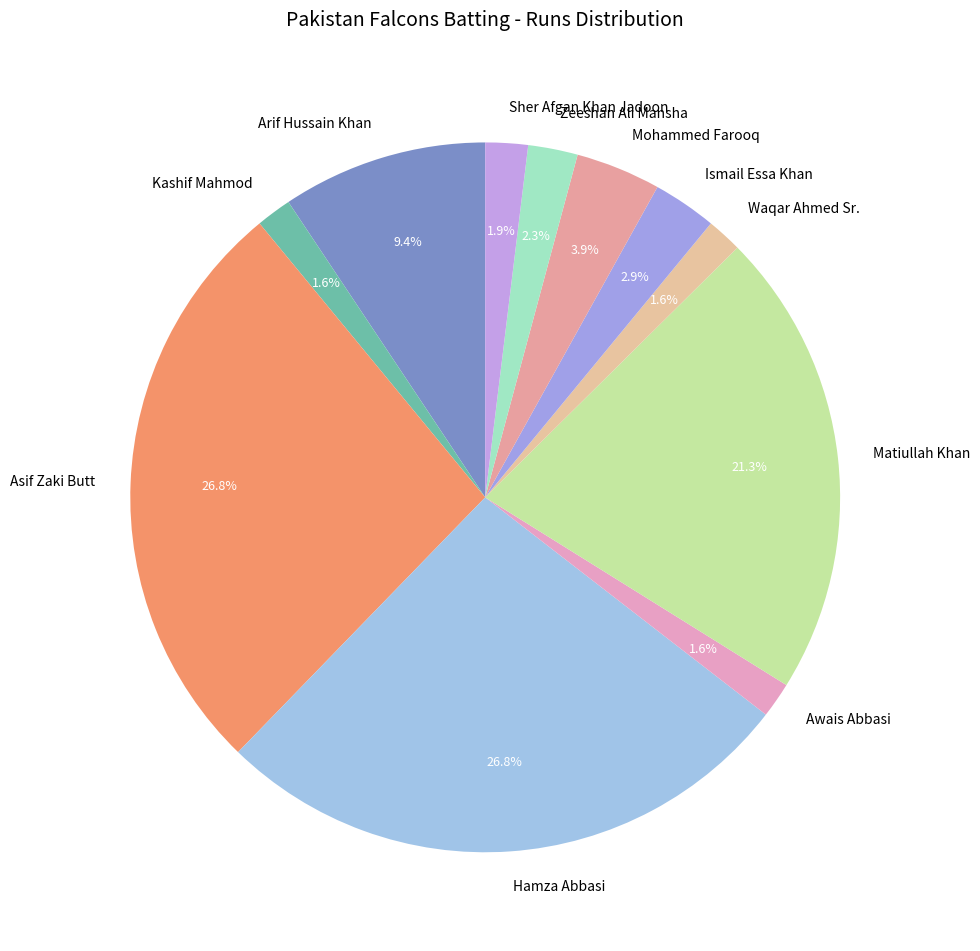

Count the number of slices in the pie.

11